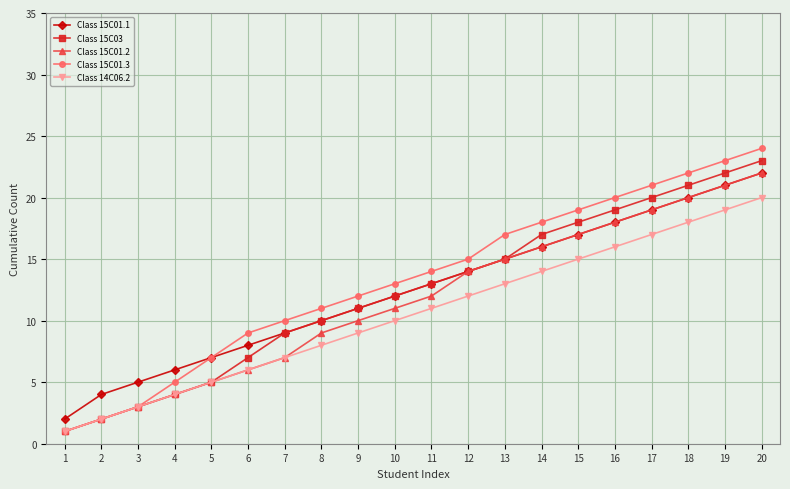

Reading left to right, list all the values displayed in this chart.

Class 15C01.1: 1=2	2=4	3=5	4=6	5=7	6=8	7=9	8=10	9=11	10=12	11=13	12=14	13=15	14=16	15=17	16=18	17=19	18=20	19=21	20=22
Class 15C03: 1=1	2=2	3=3	4=4	5=5	6=7	7=9	8=10	9=11	10=12	11=13	12=14	13=15	14=17	15=18	16=19	17=20	18=21	19=22	20=23
Class 15C01.2: 1=1	2=2	3=3	4=4	5=5	6=6	7=7	8=9	9=10	10=11	11=12	12=14	13=15	14=16	15=17	16=18	17=19	18=20	19=21	20=22
Class 15C01.3: 1=1	2=2	3=3	4=5	5=7	6=9	7=10	8=11	9=12	10=13	11=14	12=15	13=17	14=18	15=19	16=20	17=21	18=22	19=23	20=24
Class 14C06.2: 1=1	2=2	3=3	4=4	5=5	6=6	7=7	8=8	9=9	10=10	11=11	12=12	13=13	14=14	15=15	16=16	17=17	18=18	19=19	20=20